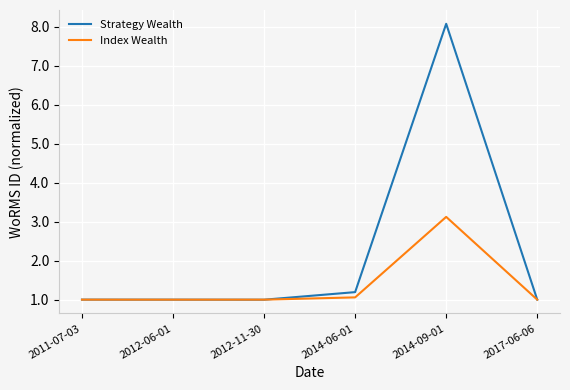

True or false: Strategy Wealth has a value of 1.2 at 2014-06-01.

True